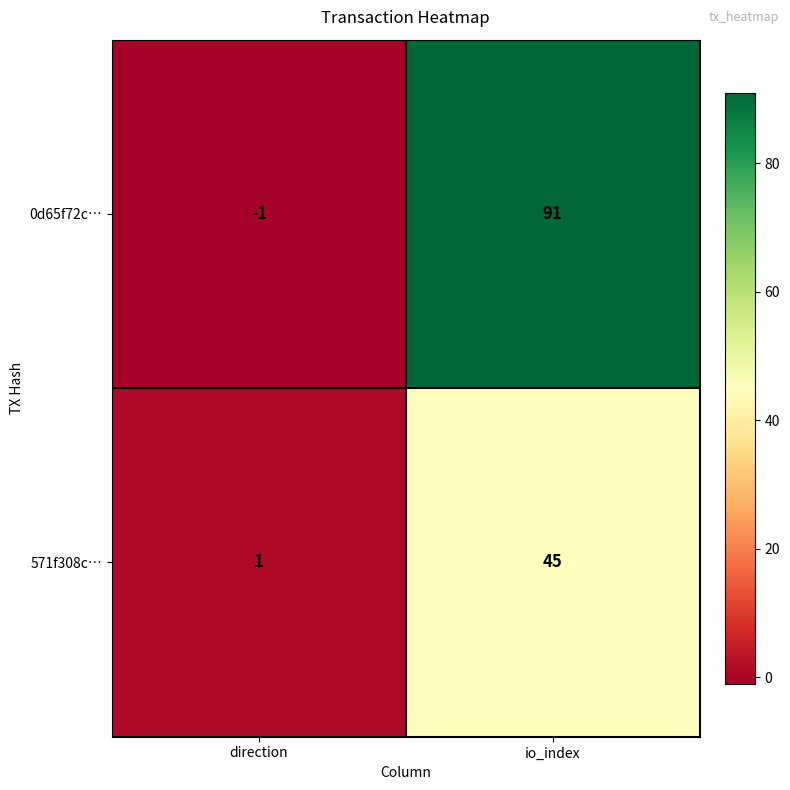

What is the average value of the 0d65f72c… series?

45